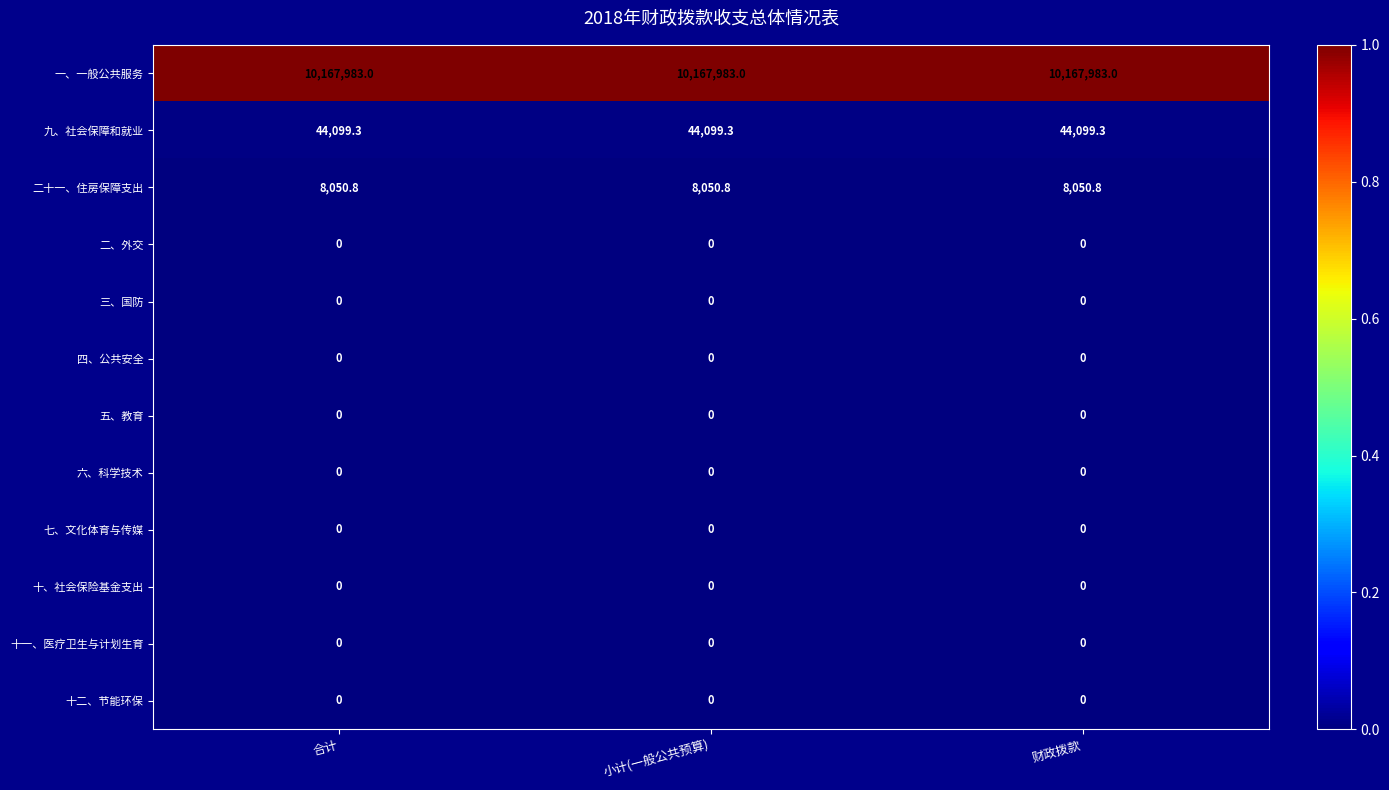

The 一、一般公共服务 series shows 10167983.0 at 财政拨款. True or false?

True